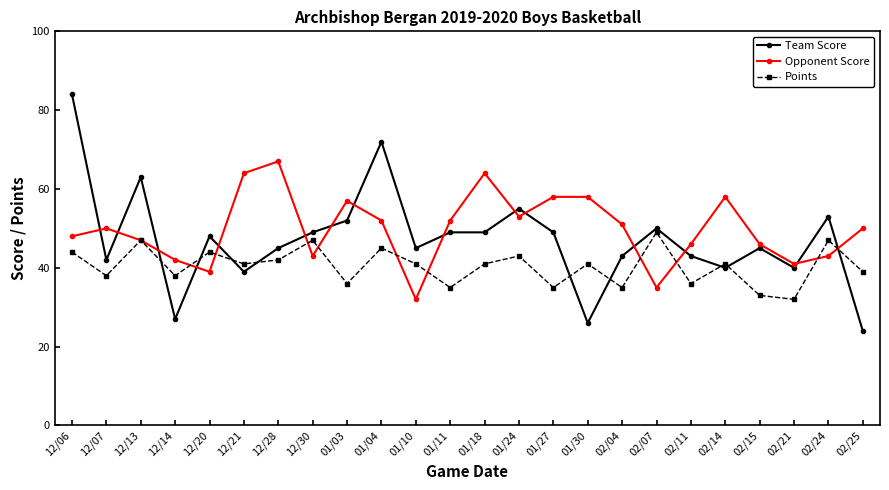

What is the difference between the highest and lowest values at 01/11?

17